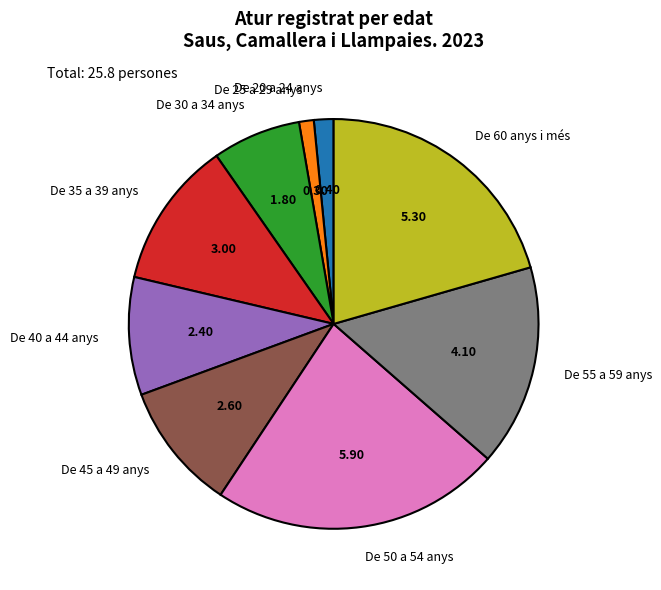

Is there any slice that represents more than half of the pie?

No